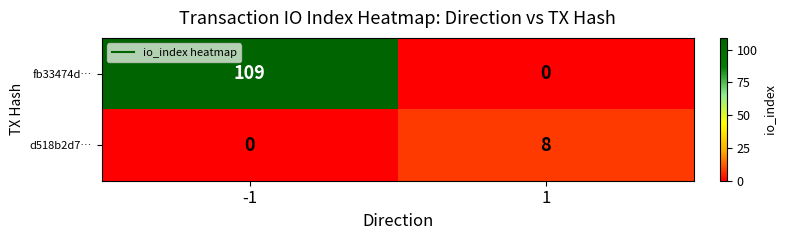

Count the number of categories in the chart.

2